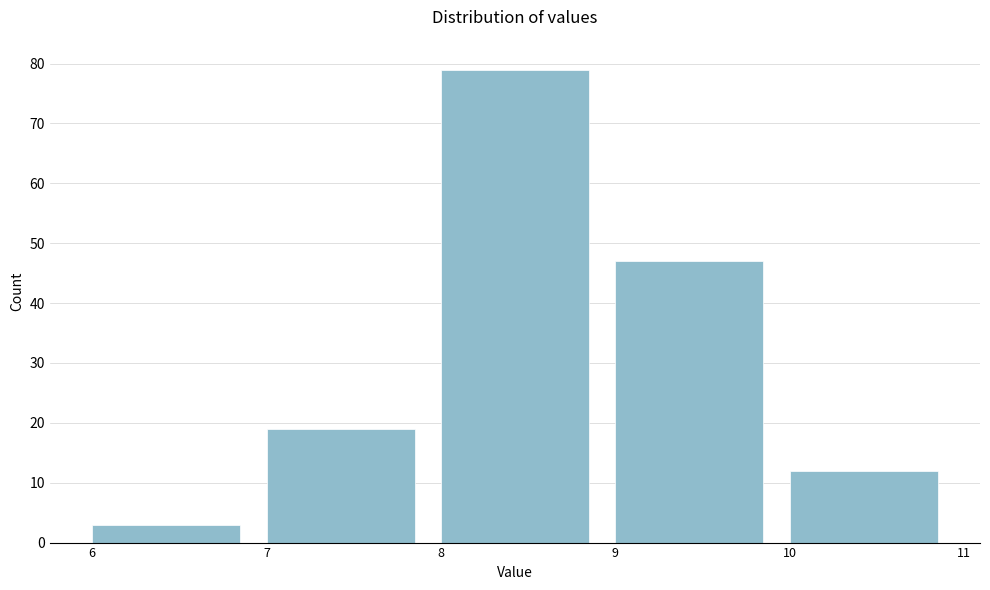

Over which range of the x-axis is the bar tallest?

8 to 9